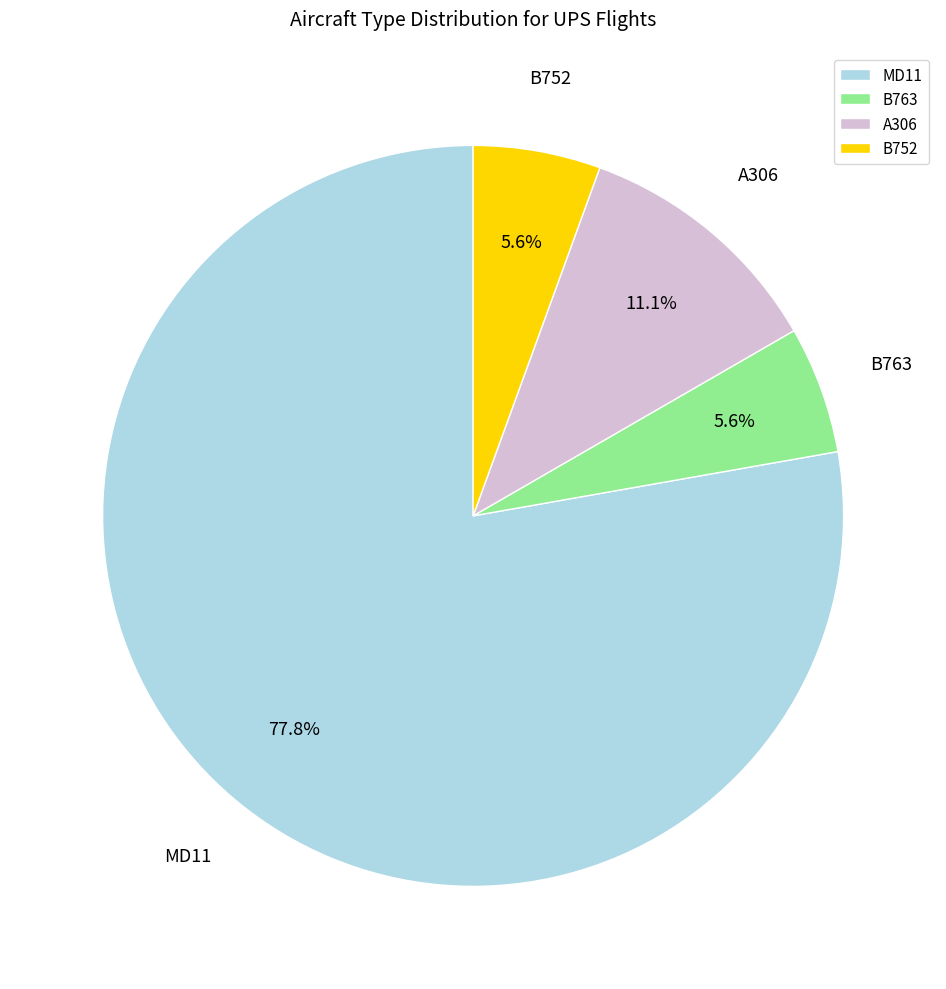

How many segments does this pie chart have?

4